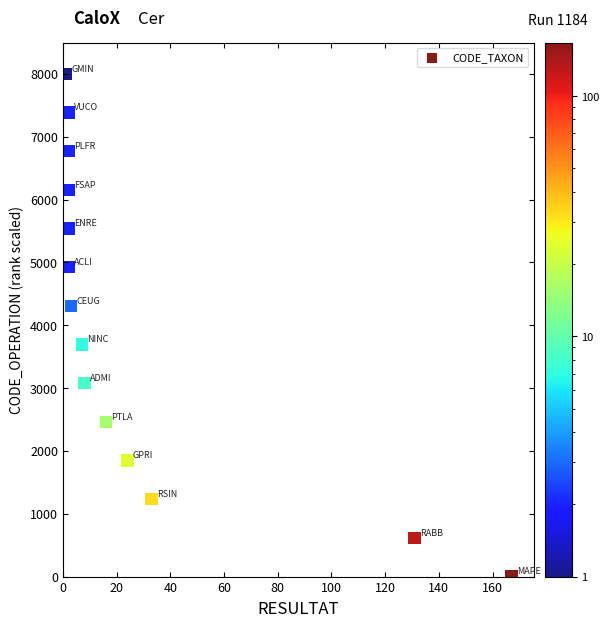

What is the range of Y values (max minus min)?

8000.0